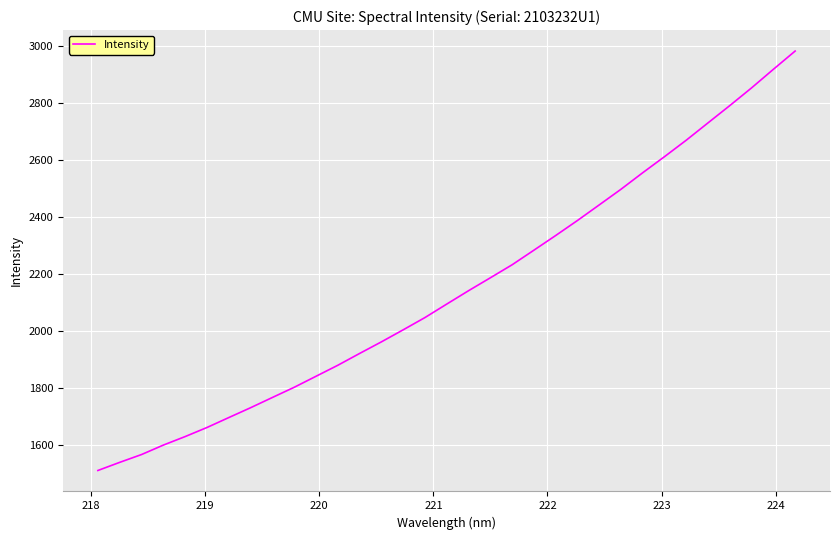

What is the minimum value shown in the chart?

1511.6